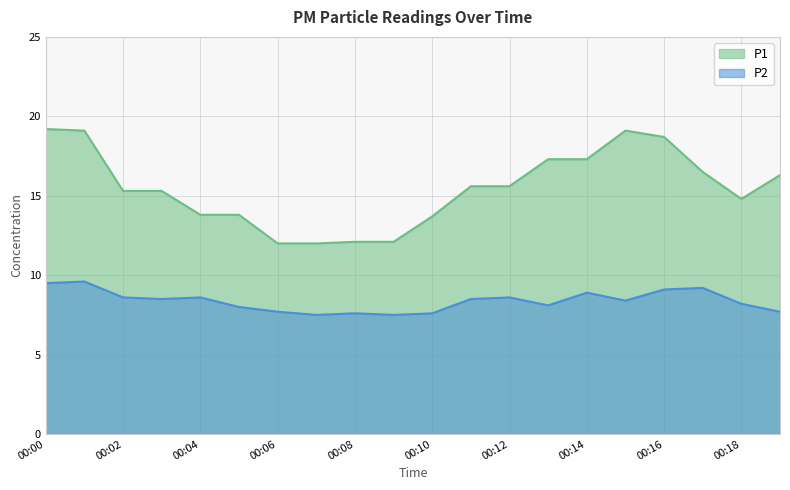

Which category has the highest value across all series?

00:00